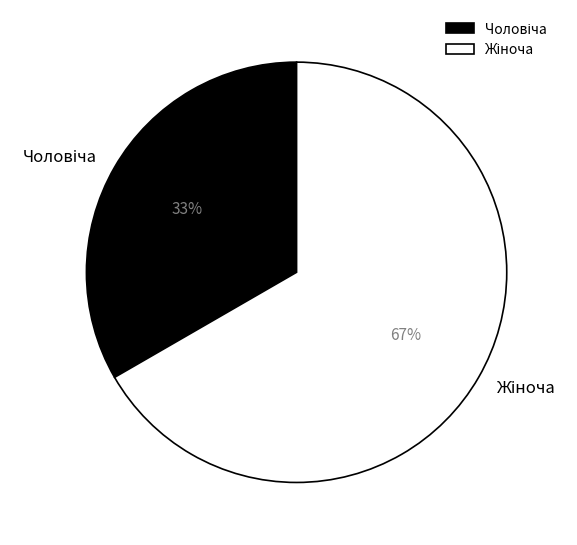

Is it true that Жіноча is 67% of the pie?

True